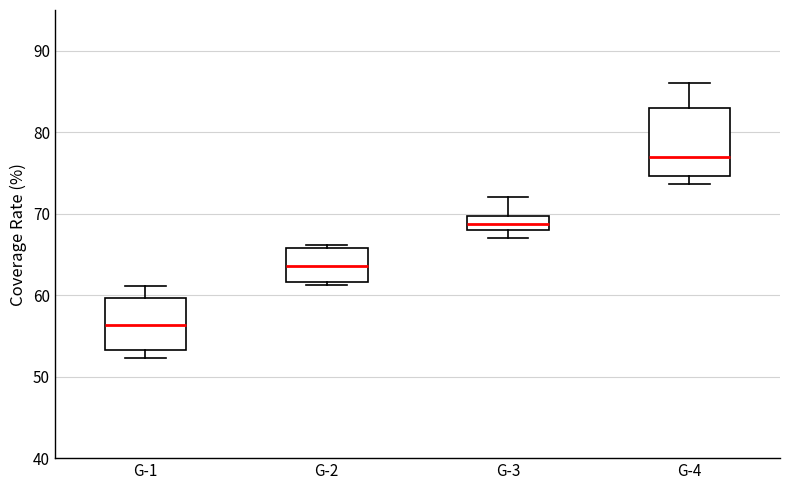

Where does the median line of the box for G-3 sit on the y-axis? The values are not printed on the chart, so give them approximately, as read against the axis.

69